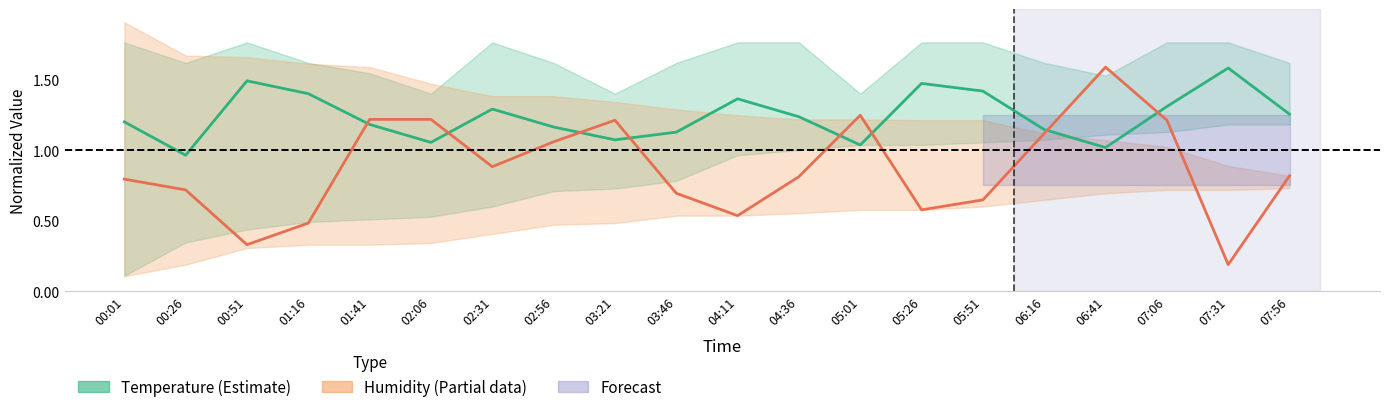

Count the number of categories in the chart.

20